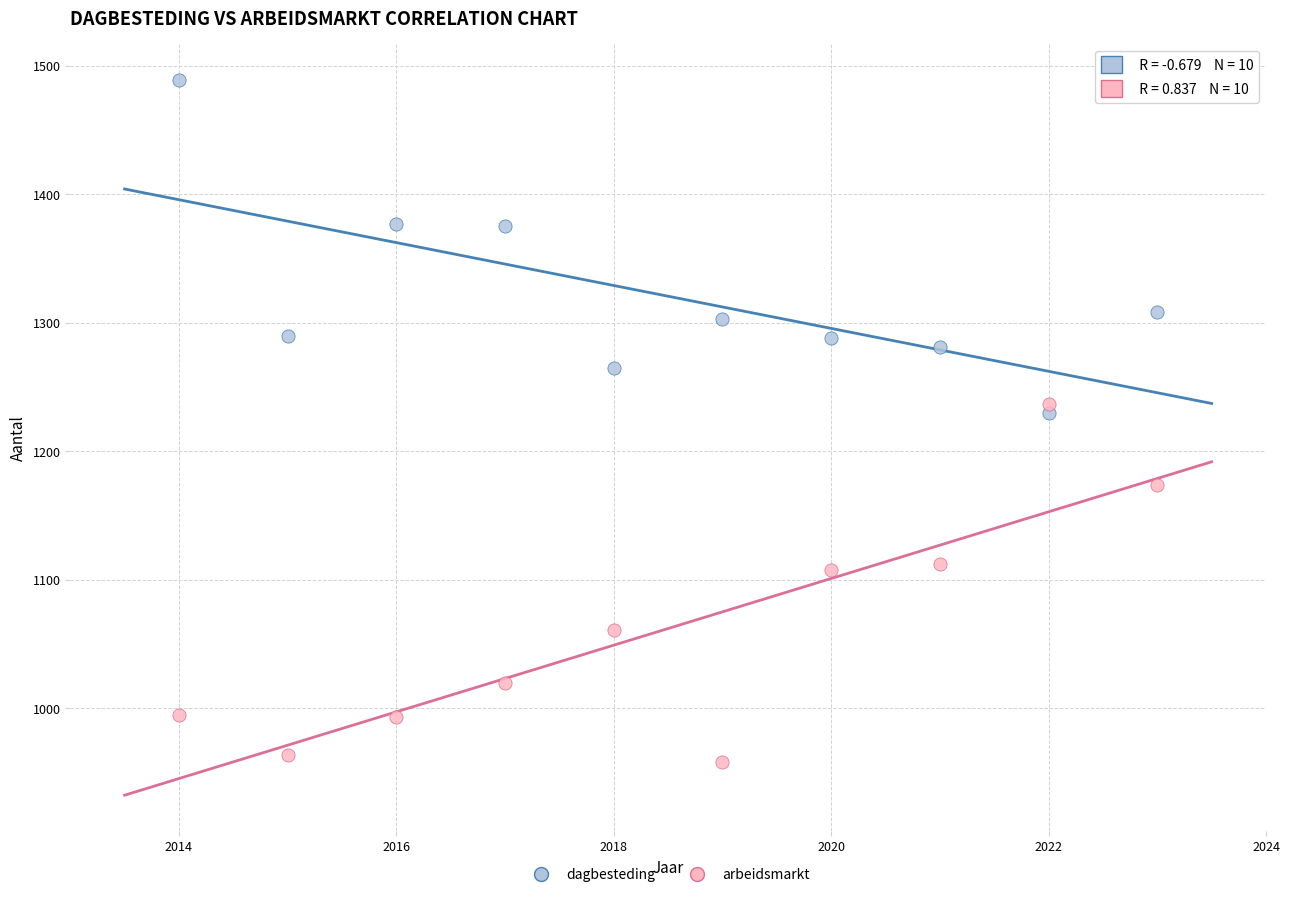

Which series reaches the minimum Y coordinate?

arbeidsmarkt